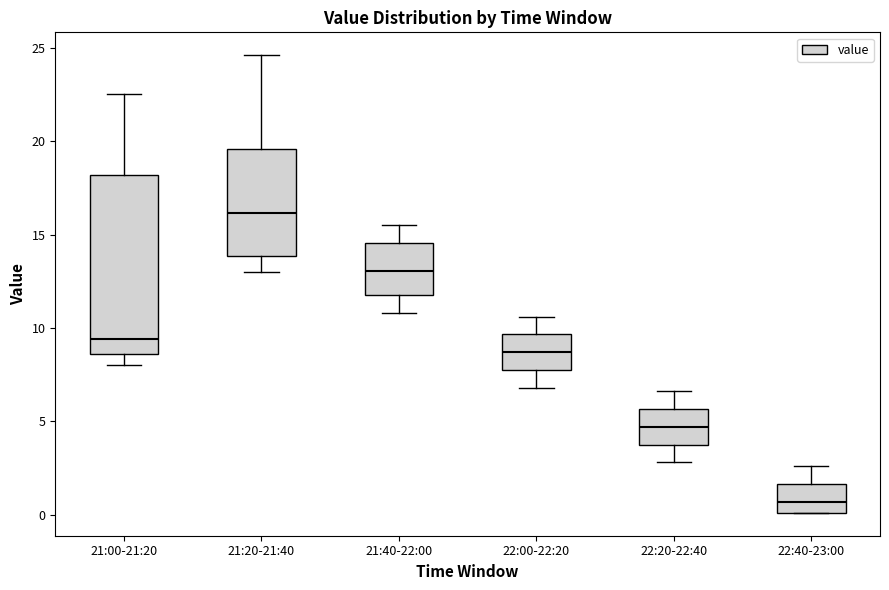

Where is the upper edge of the box for 22:20-22:40 on the y-axis? The values are not printed on the chart, so give them approximately, as read against the axis.

5.5